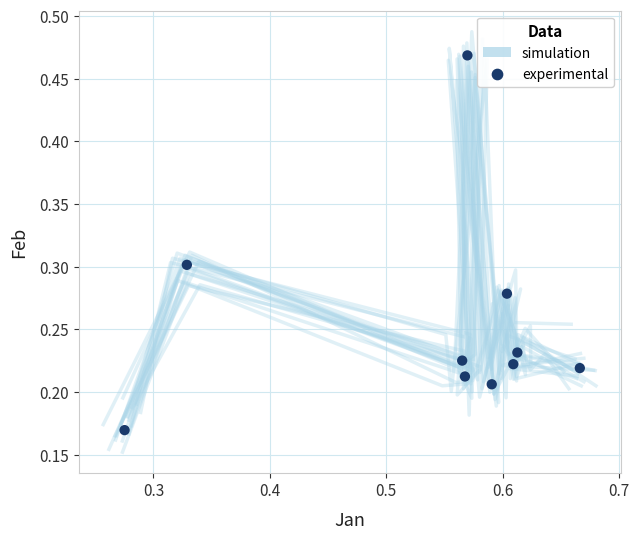

What is the range of X values (max minus min)?

0.4